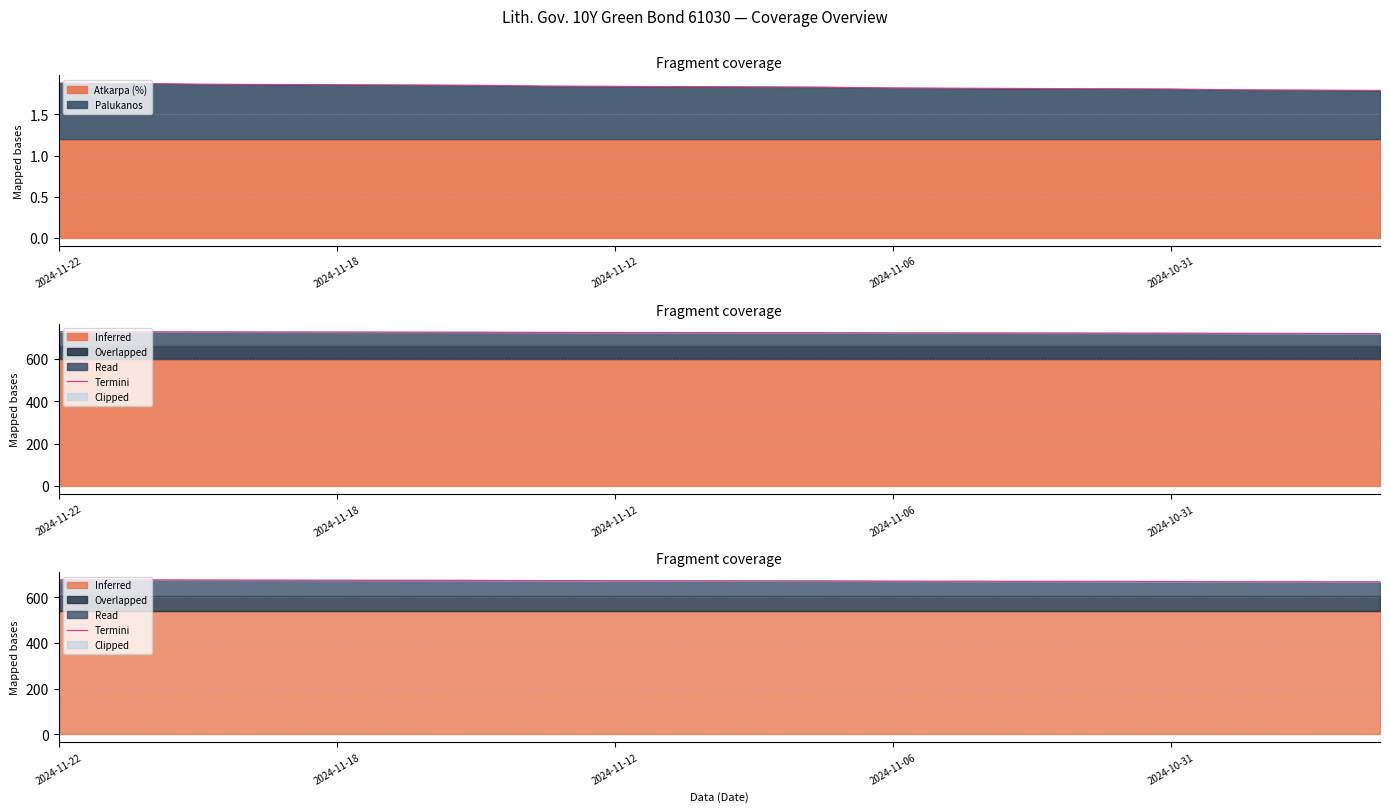

True or false: Atkarpa (%) has a value of 1.2 at 2024-11-22.

True